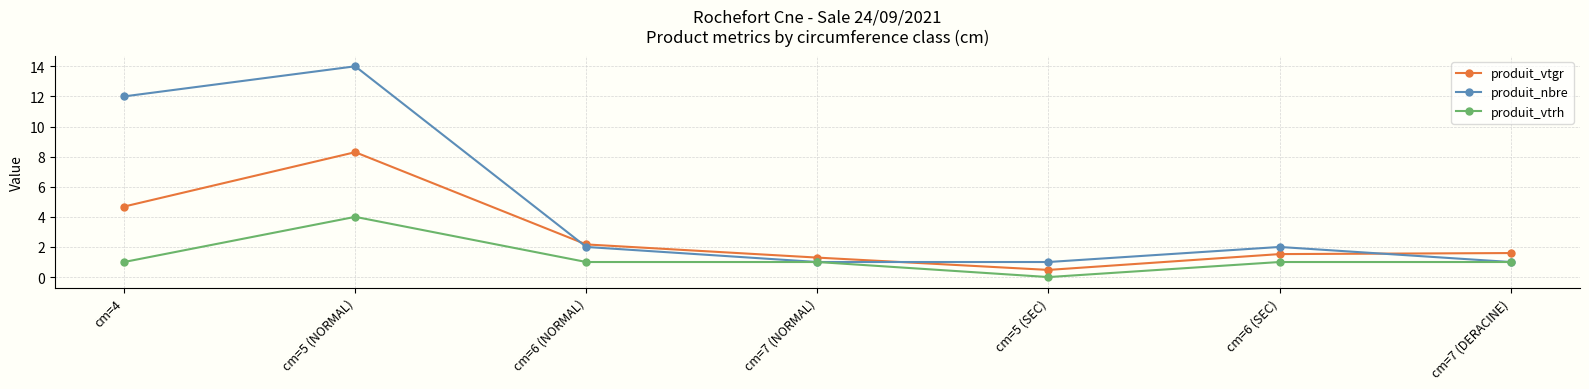

Count the number of data series in this chart.

3